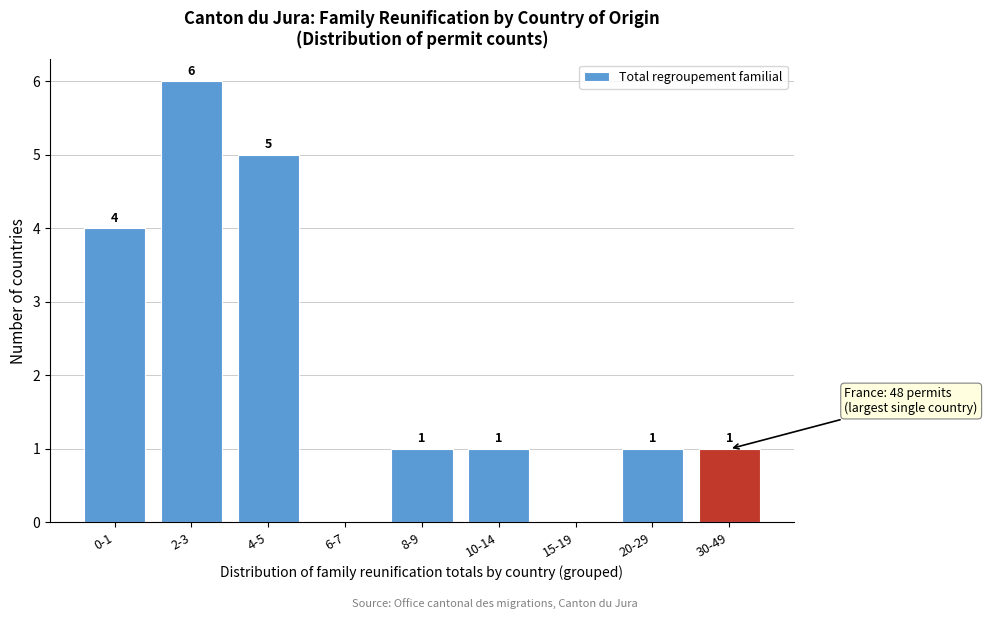

Reading left to right, transcribe all the data shown in this chart.

0-1=4	2-3=6	4-5=5	6-7=0	8-9=1	10-14=1	15-19=0	20-29=1	30-49=1